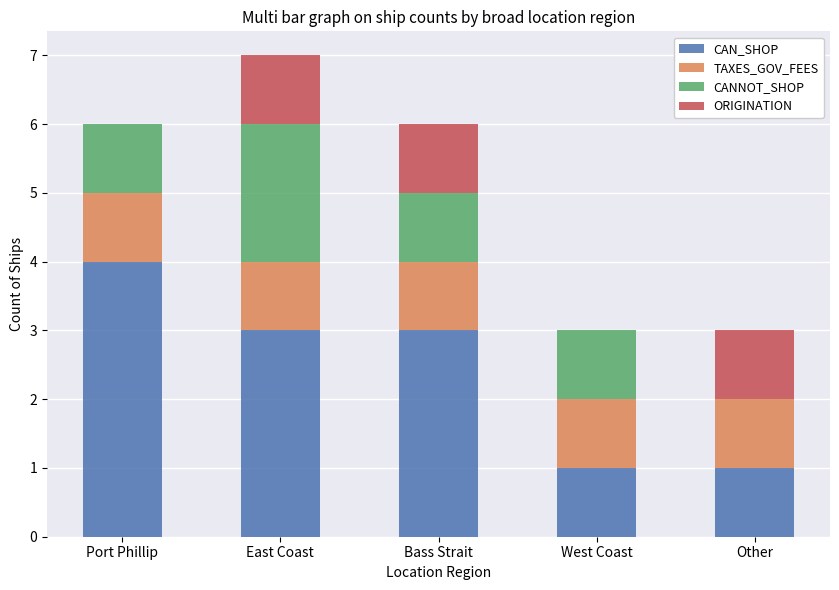

At which category is the sum across all series the highest?

East Coast